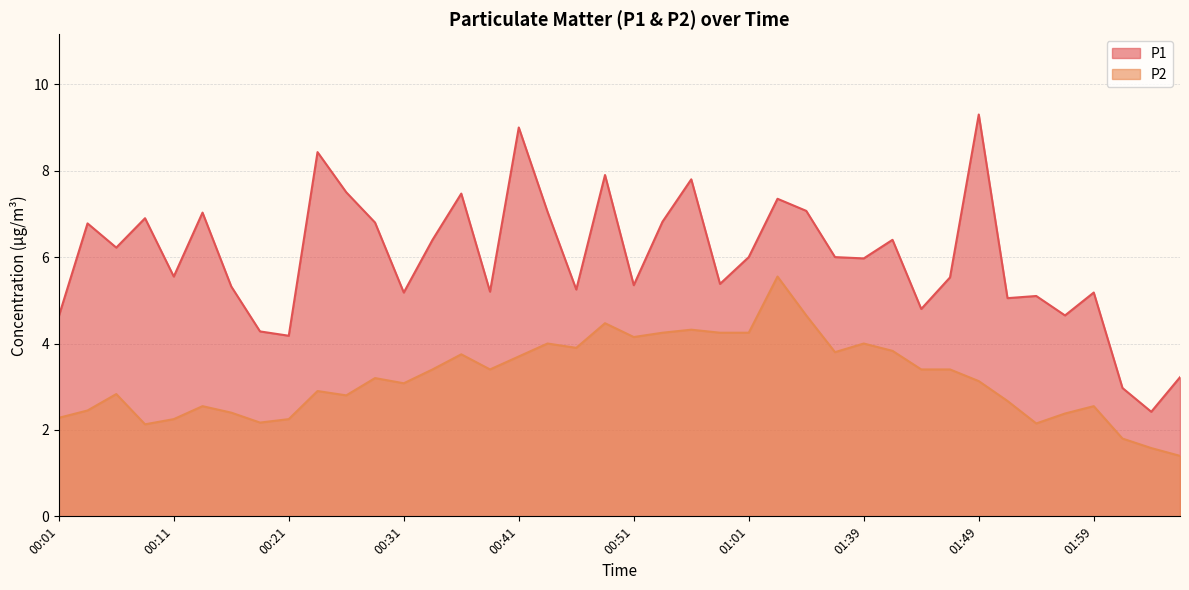

What is the sum of all P1 values?

239.4